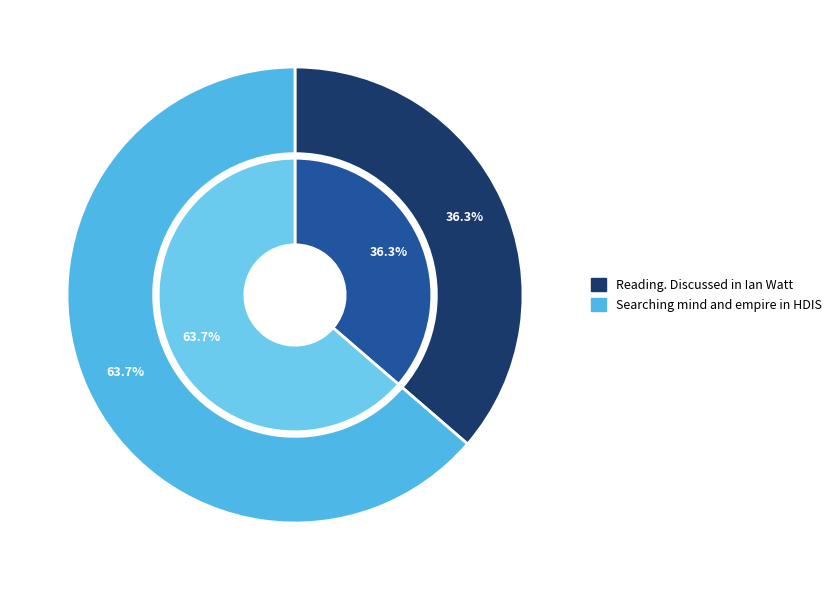

To the nearest percent, what portion does Searching mind and empire in HDIS represent?

64%